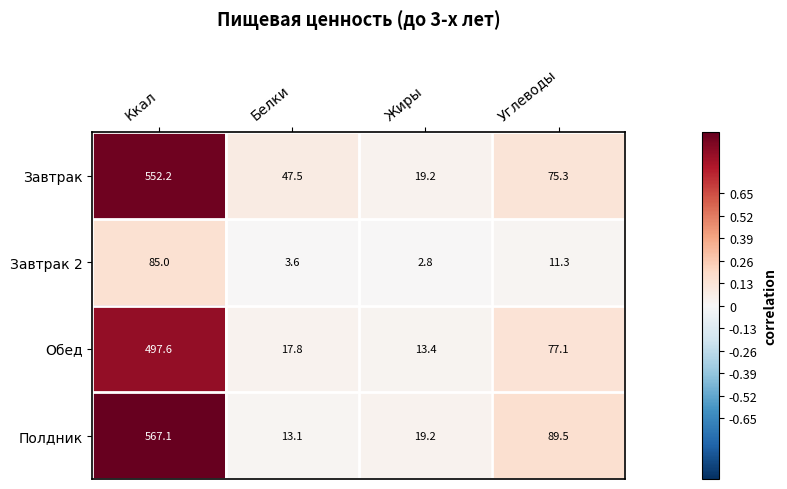

What is the difference between the maximum and minimum values in the Завтрак series?

533.0